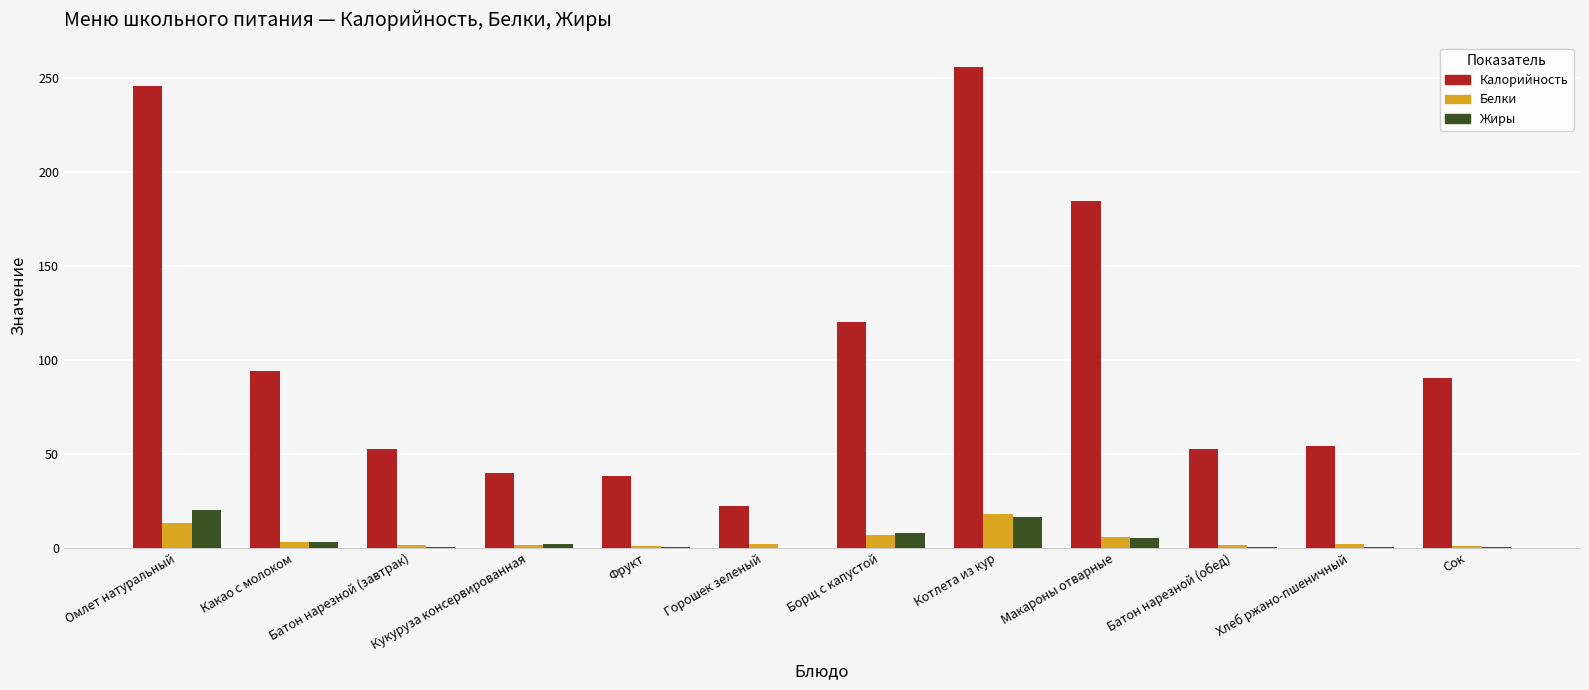

The Калорийность series shows 90.3 at Сок. True or false?

True